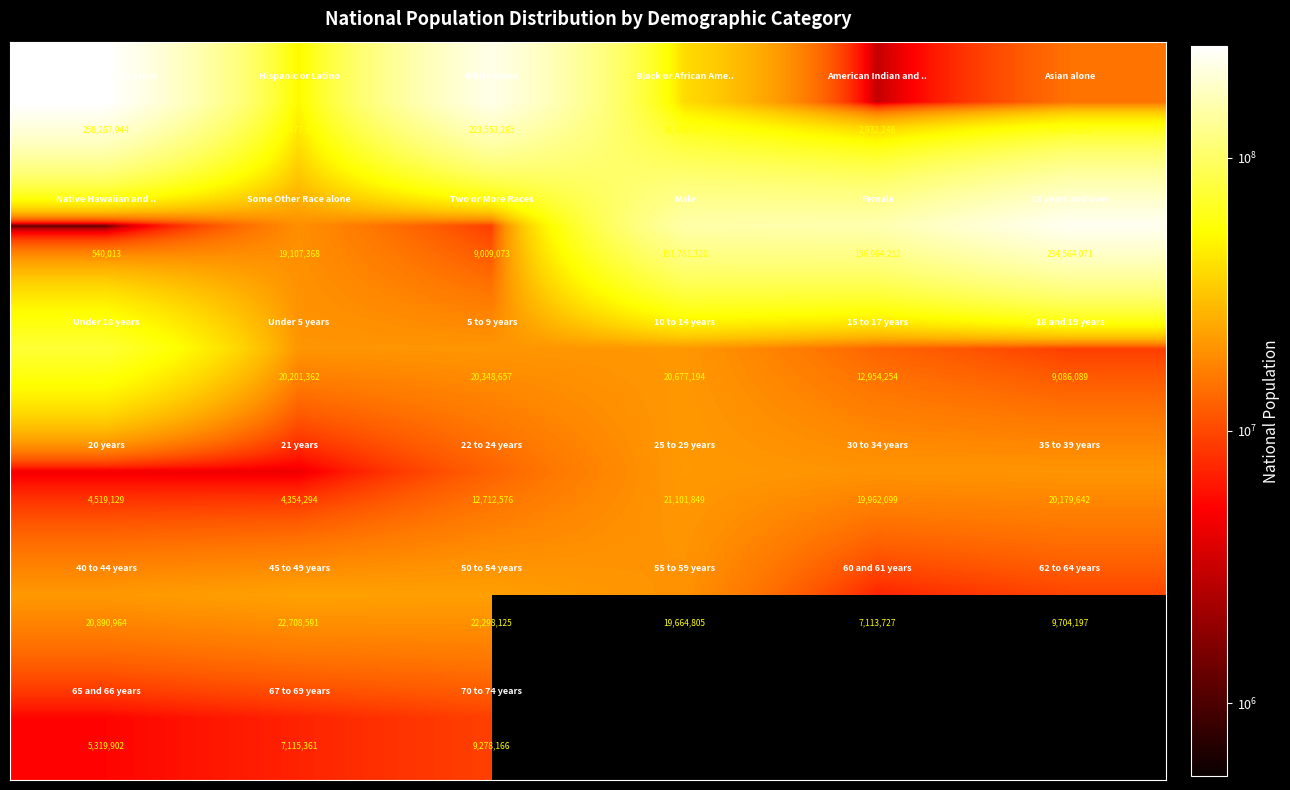

What is the difference between the highest and lowest values at 3?

132116521.0